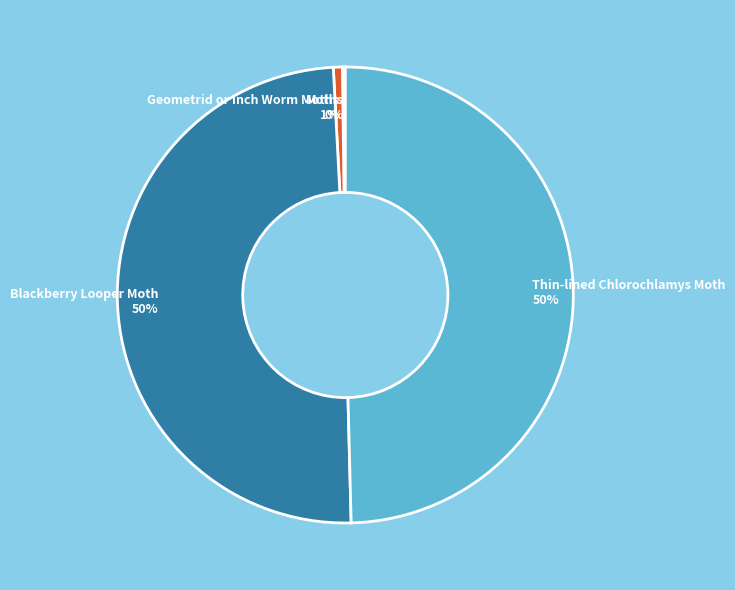

Does any single category account for the majority?

No